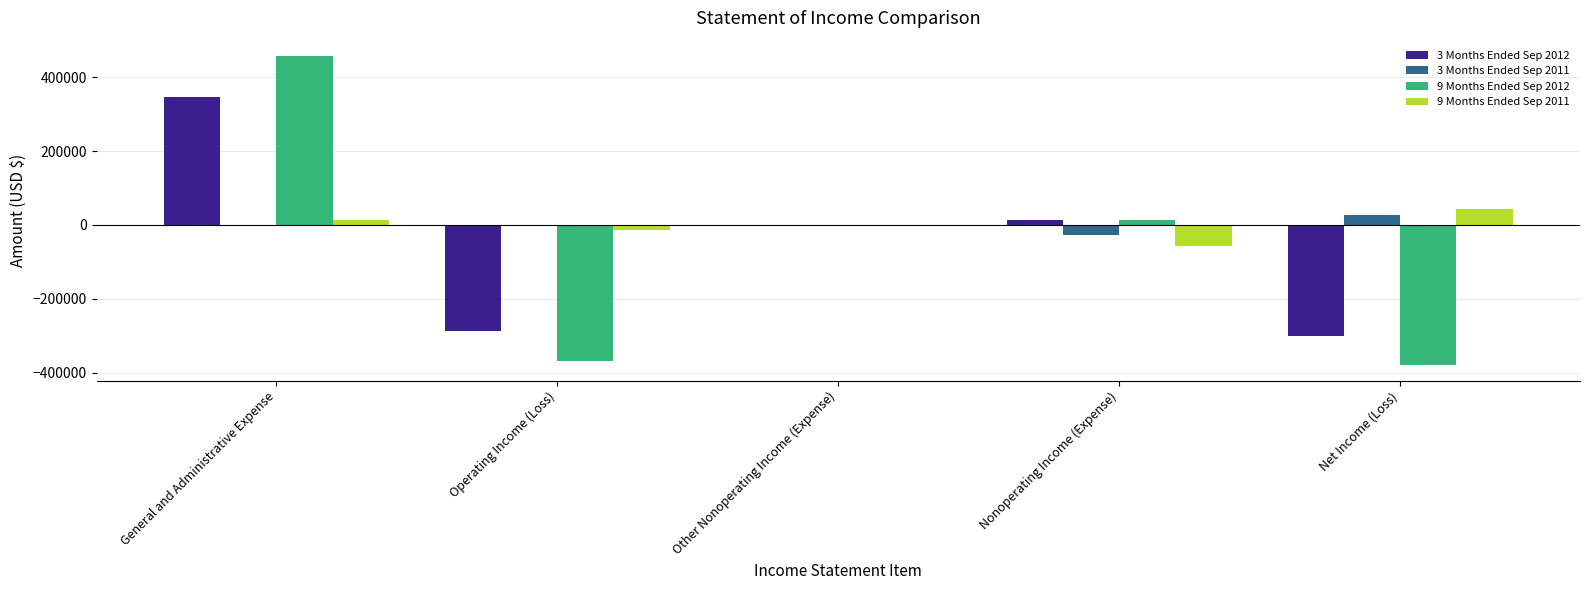

How many values in the 9 Months Ended Sep 2011 series exceed -273?

2